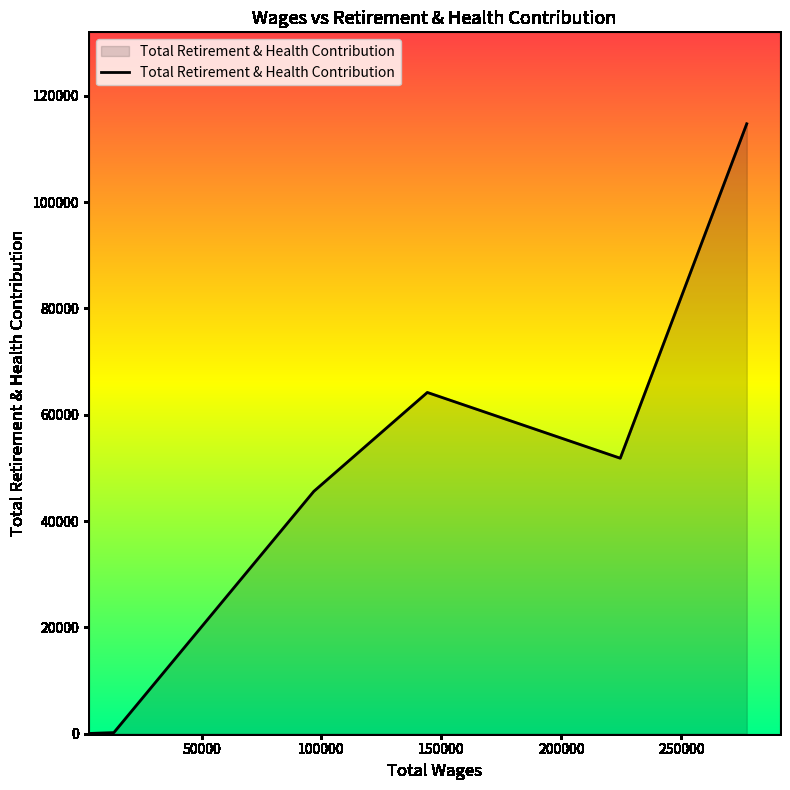

What is the difference between the second highest and minimum values?

64136